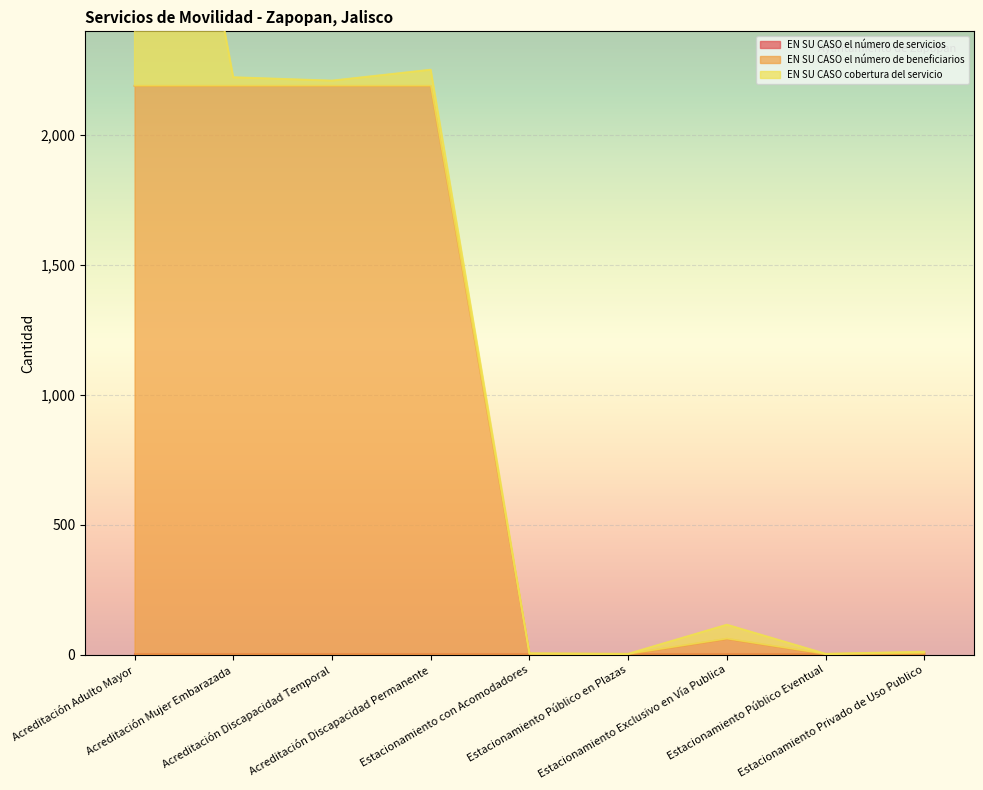

At which category is the sum across all series the highest?

Acreditación Adulto Mayor